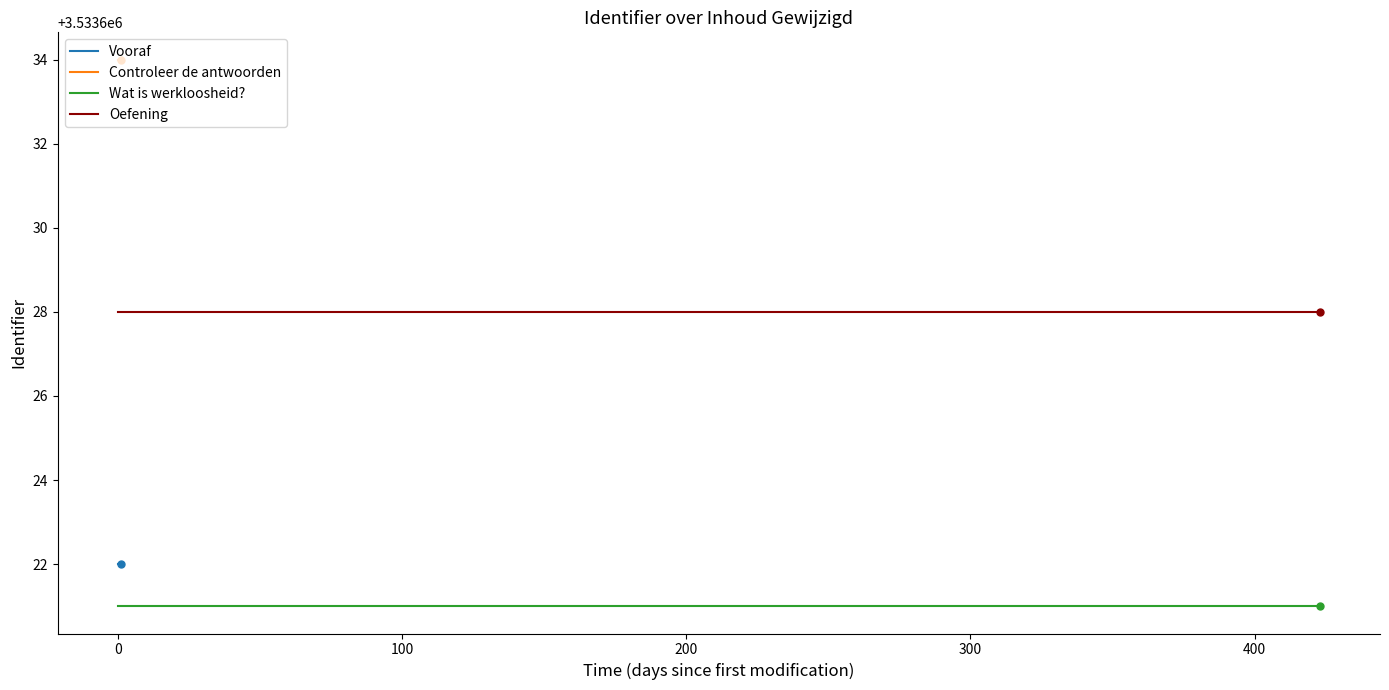

At how many categories does at least one series exceed 3533621?

2